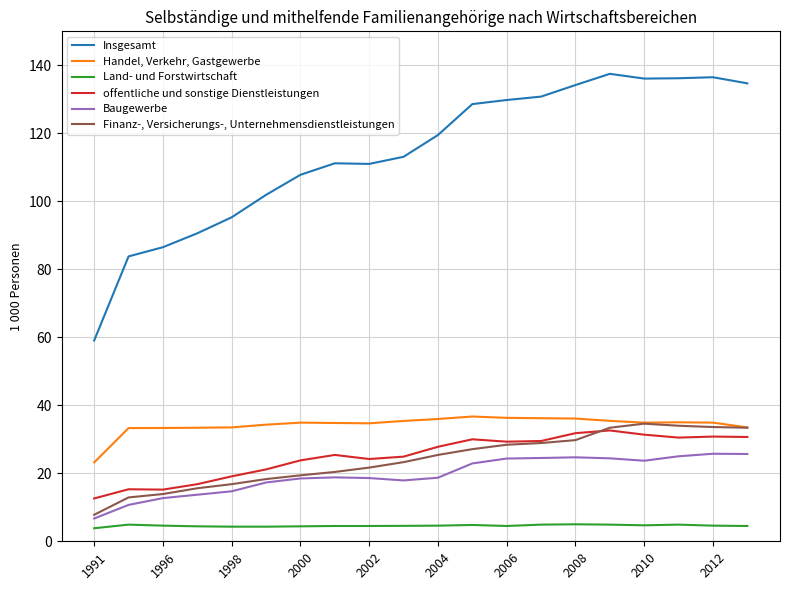

Which series has the widest spread of values?

Insgesamt